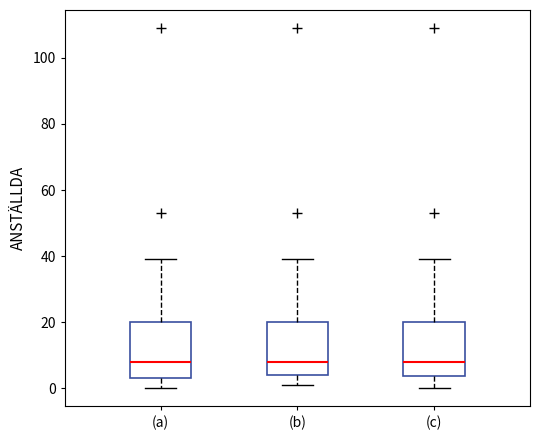

Where is the lower edge of the box for (a) on the y-axis? The values are not printed on the chart, so give them approximately, as read against the axis.

4